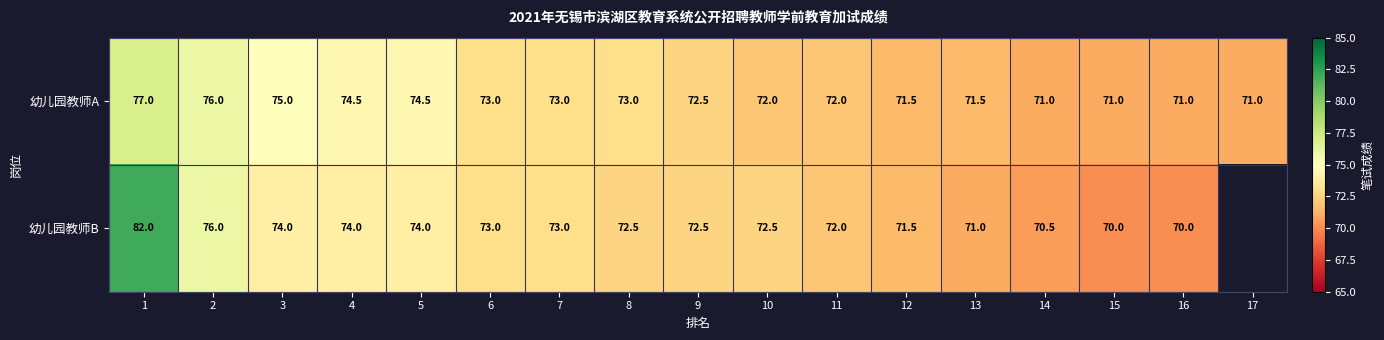

What is the lowest value of the 幼儿园教师A series?

71.0